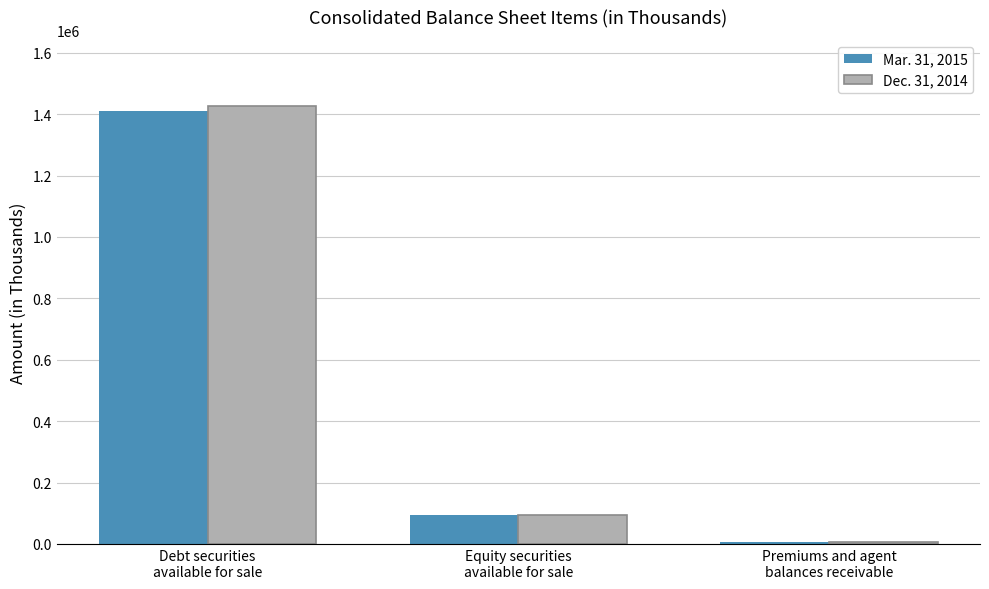

What is the value of the Mar. 31, 2015 bar at the 2nd from the left?

95851